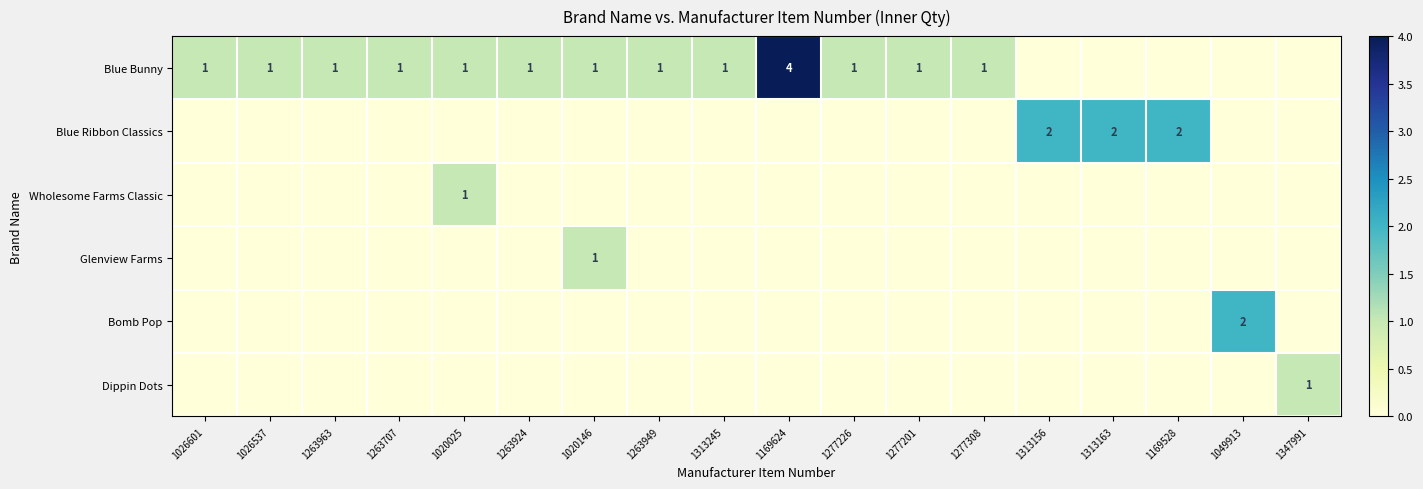

Between 1169528 and 1277226, which is larger?

1277226